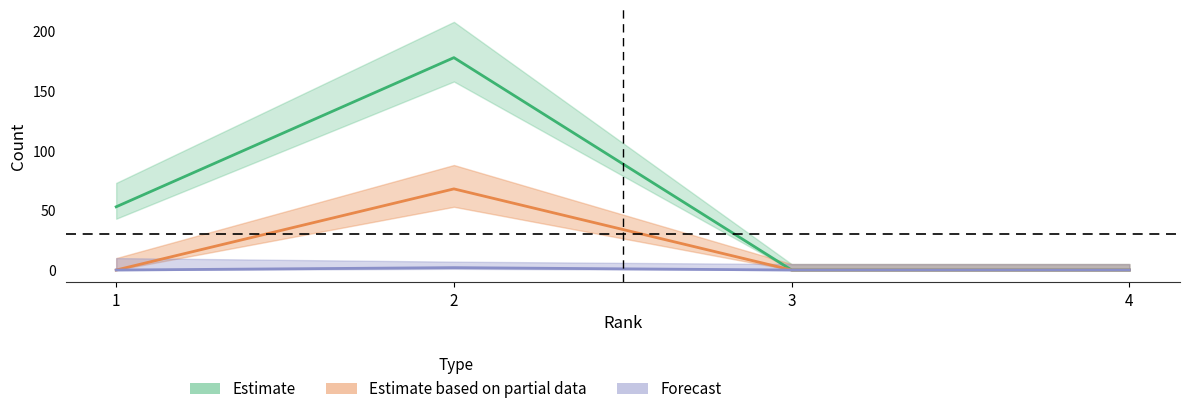

True or false: Total Docs. (3years) and Citable Docs. (3years) cross at least once.

False